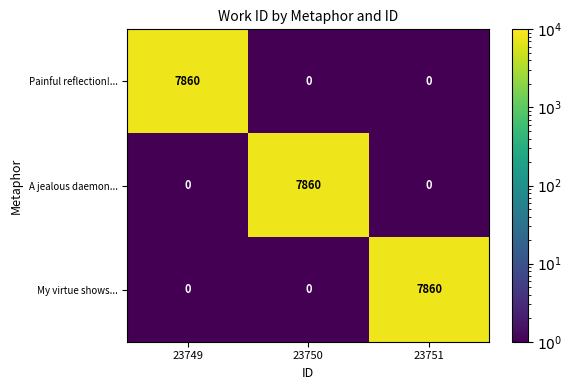

What is the average value of the Painful reflection!... series?

2620